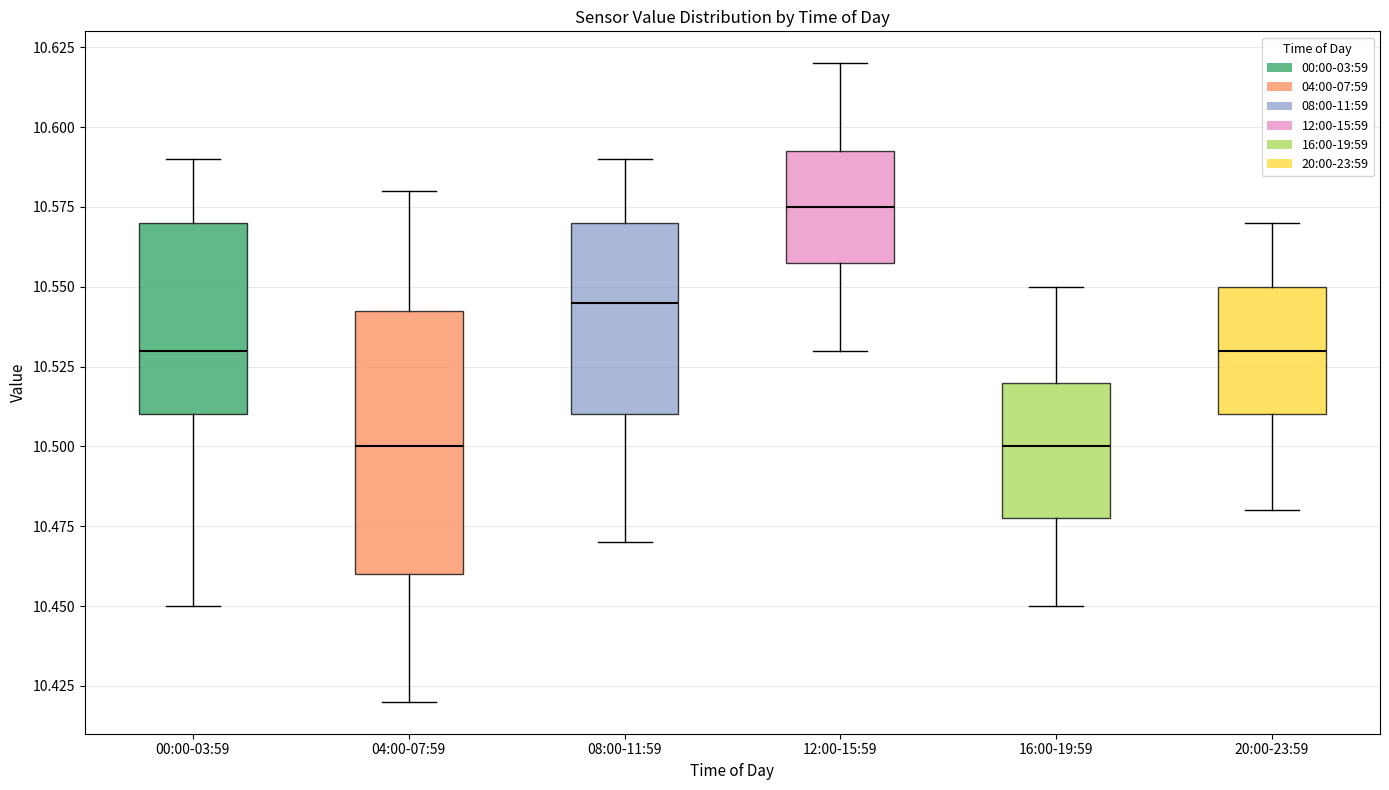

Comparing the boxes themselves (not the whiskers), which one is the tallest?

04:00-07:59